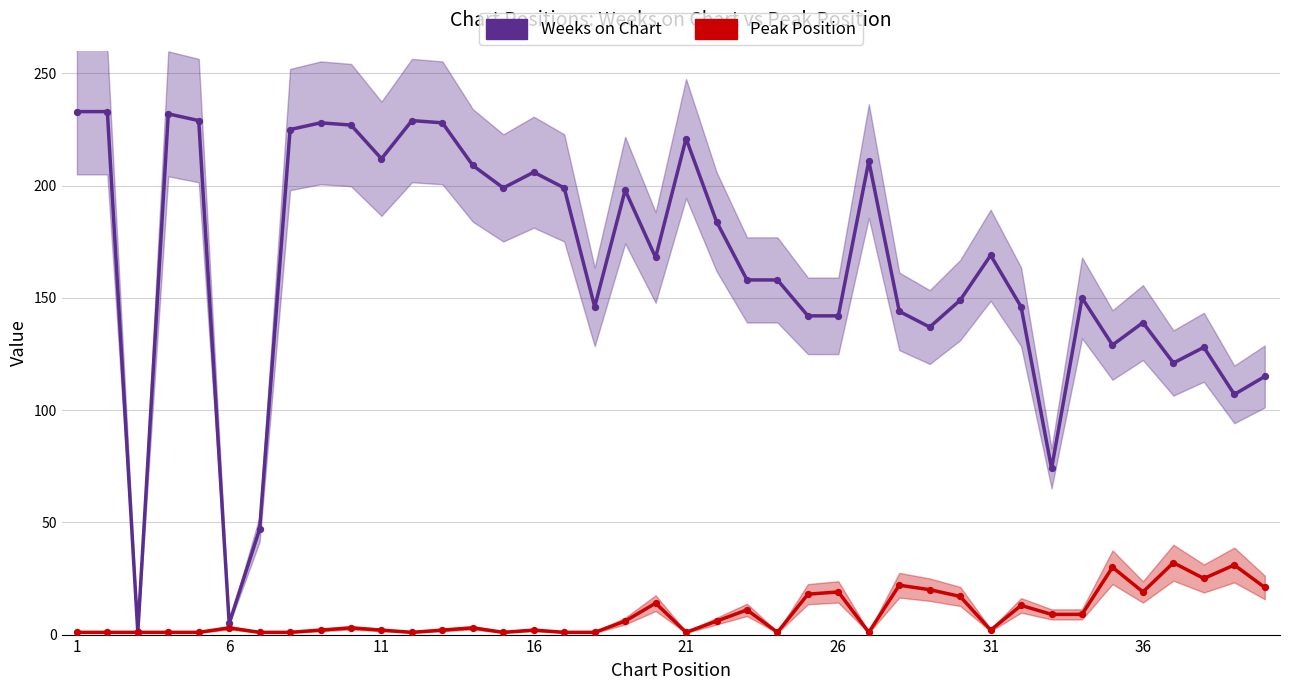

Which series has the widest spread of Y values?

Weeks on Chart